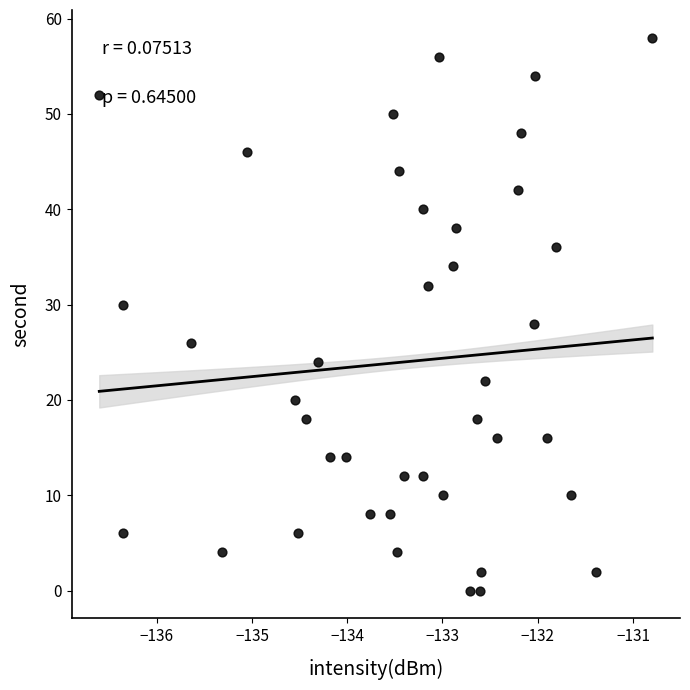

What is the range of Y values (max minus min)?

58